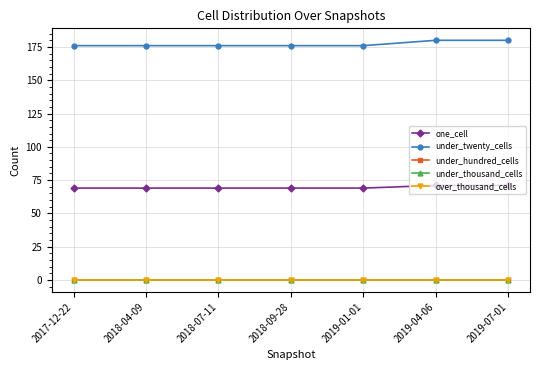

What is the label of the 4th point from the right?

2018-09-28